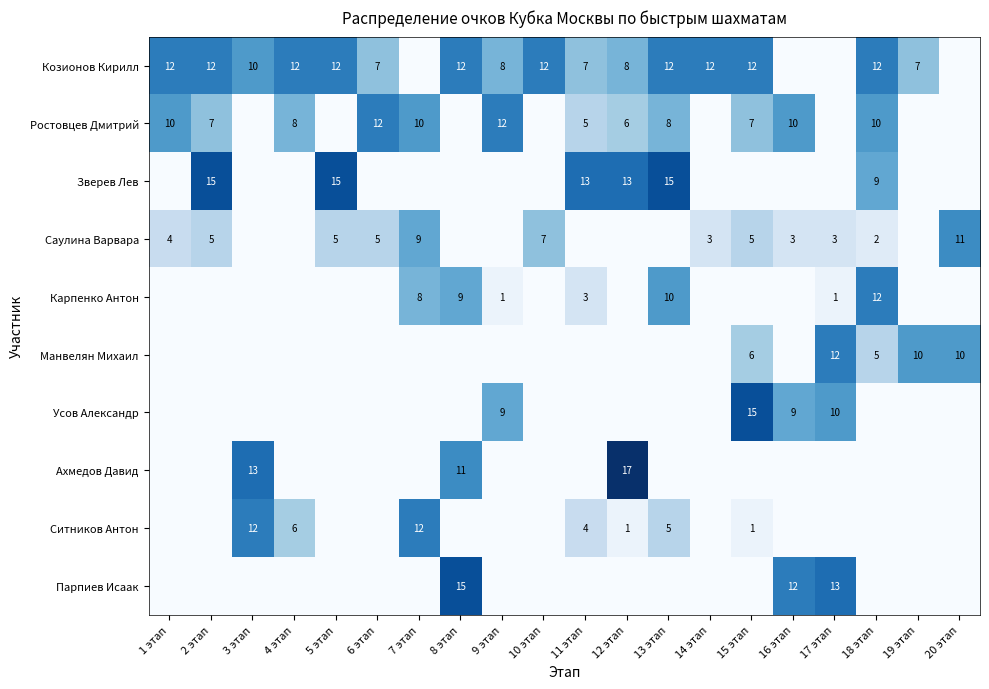

What is the total value across all series at 7 этап?

39